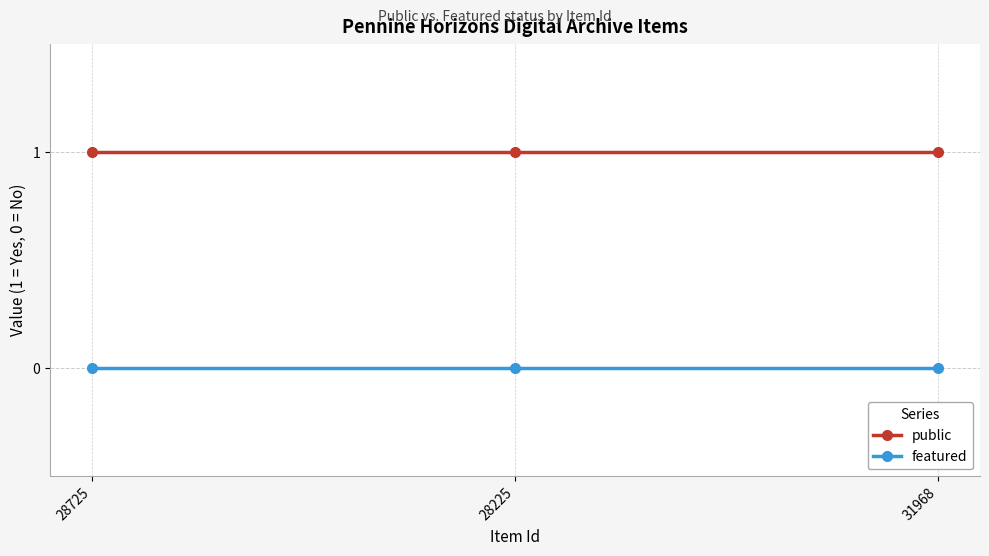

What are all the series names shown in the legend?

public, featured